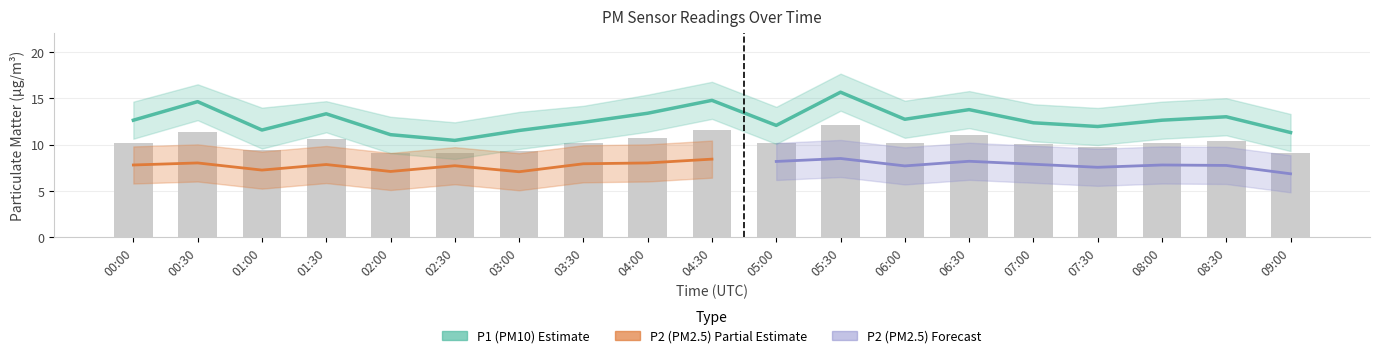

Reading left to right, extract all data points from this chart.

12.6	14.6	11.6	13.3	11.1	10.4	11.5	12.4	13.4	14.8	12.1	15.7	12.7	13.8	12.3	11.9	12.6	13.0	11.3